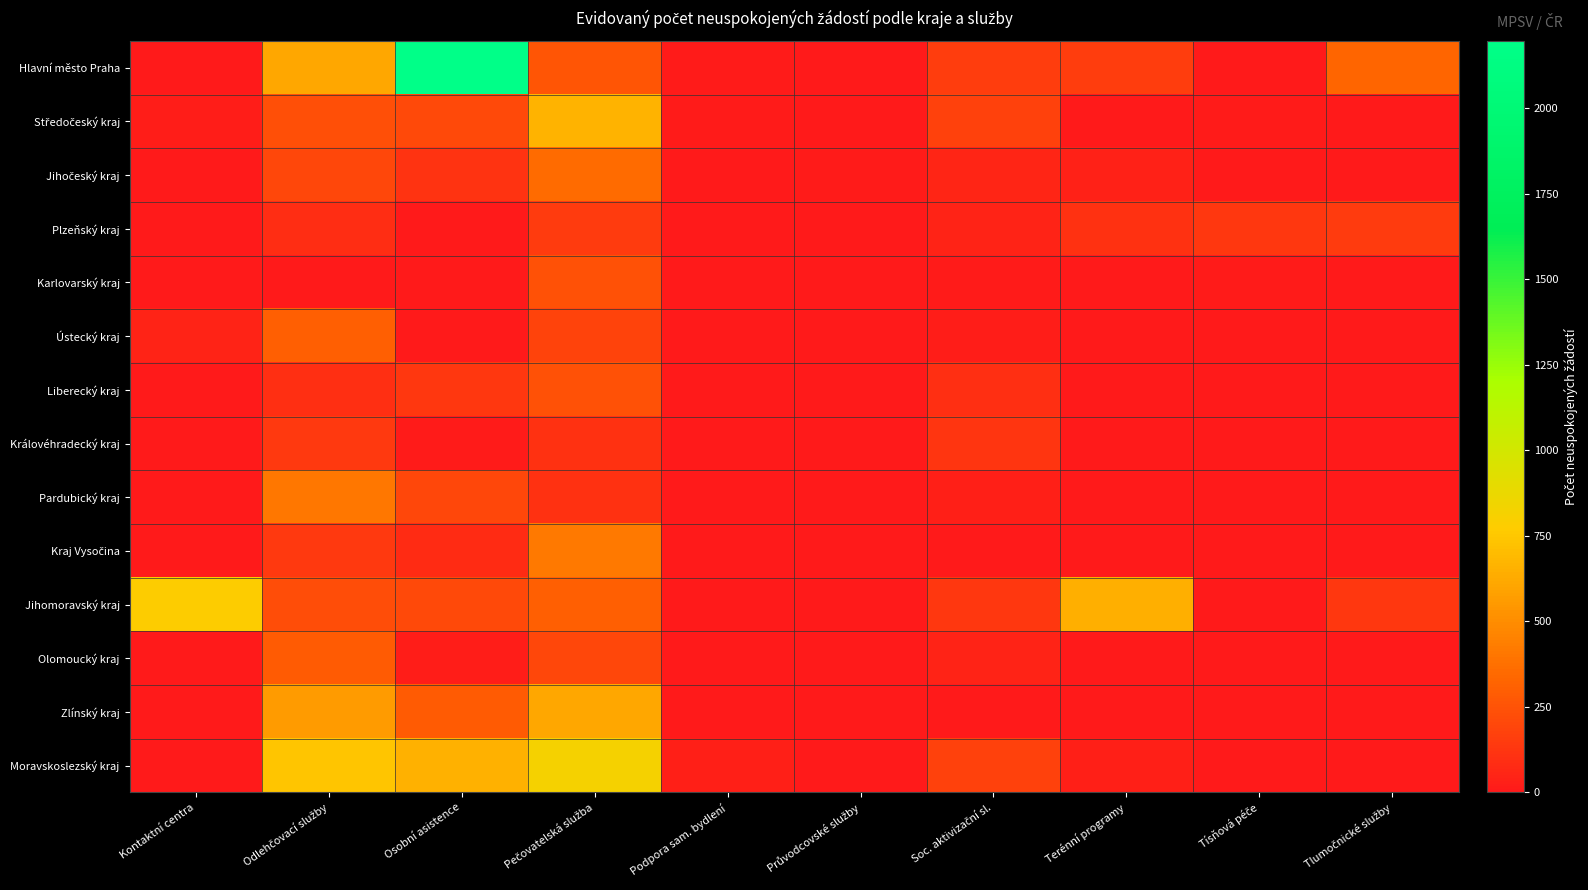

What is the total value across all series at Osobní asistence?

4142